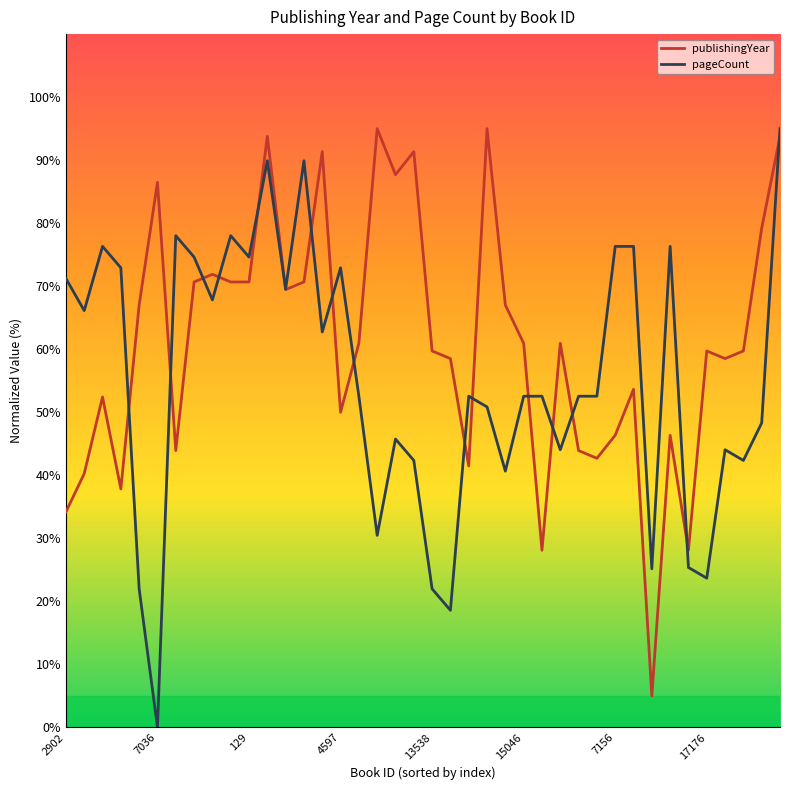

At how many categories does at least one series exceed 89?

7